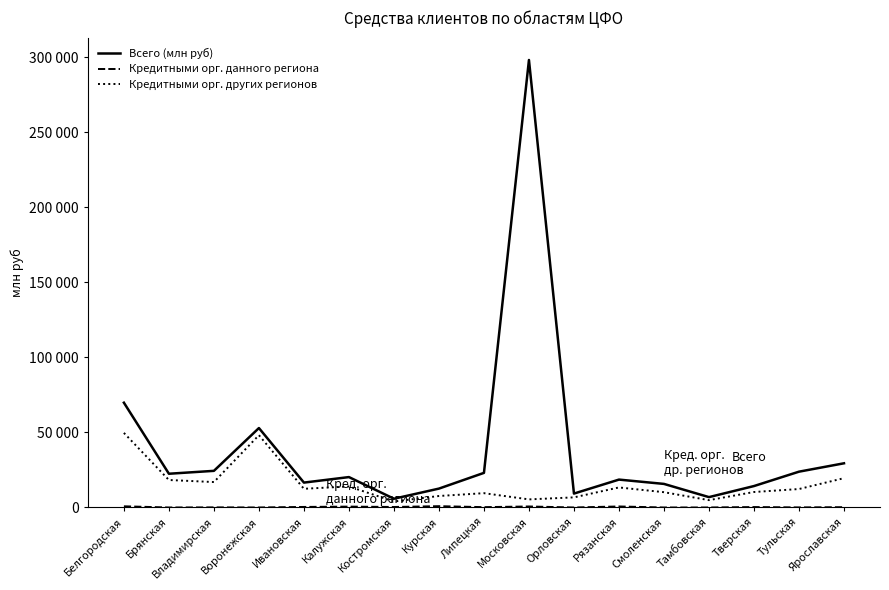

What is the value of the Кредитными орг. данного региона point at the 15th from the left?

285